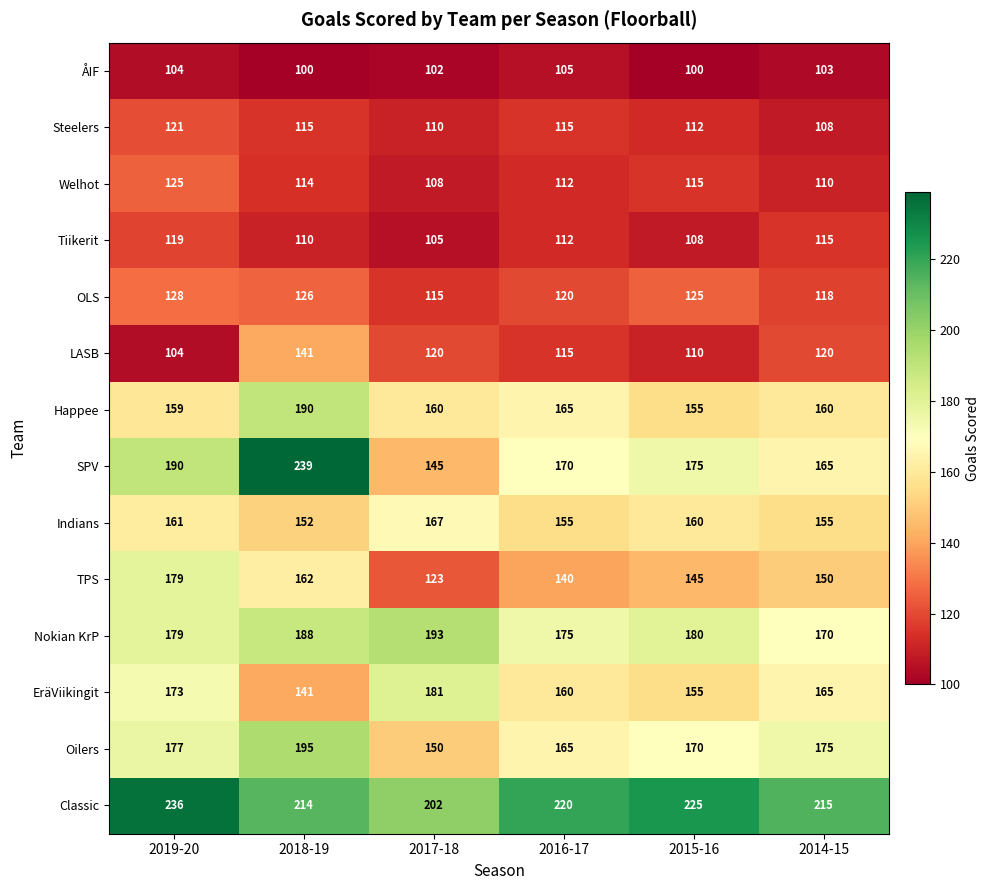

Which category has the highest value across all series?

2018-19